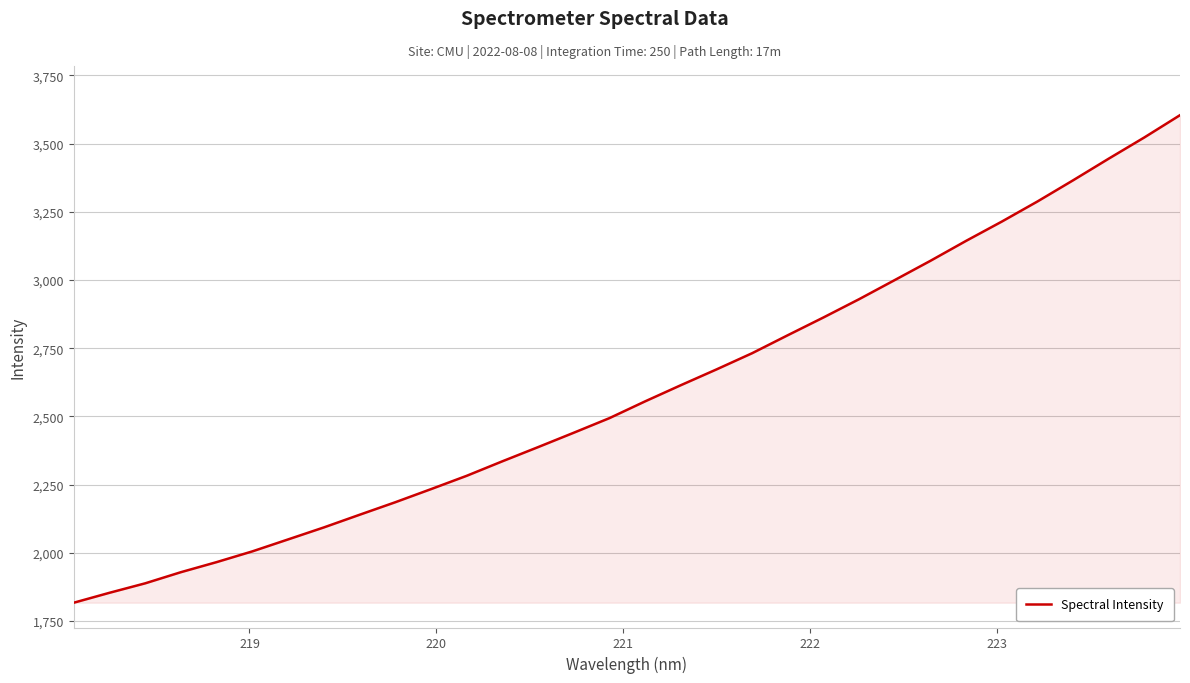

What is the smallest value displayed?

1817.4